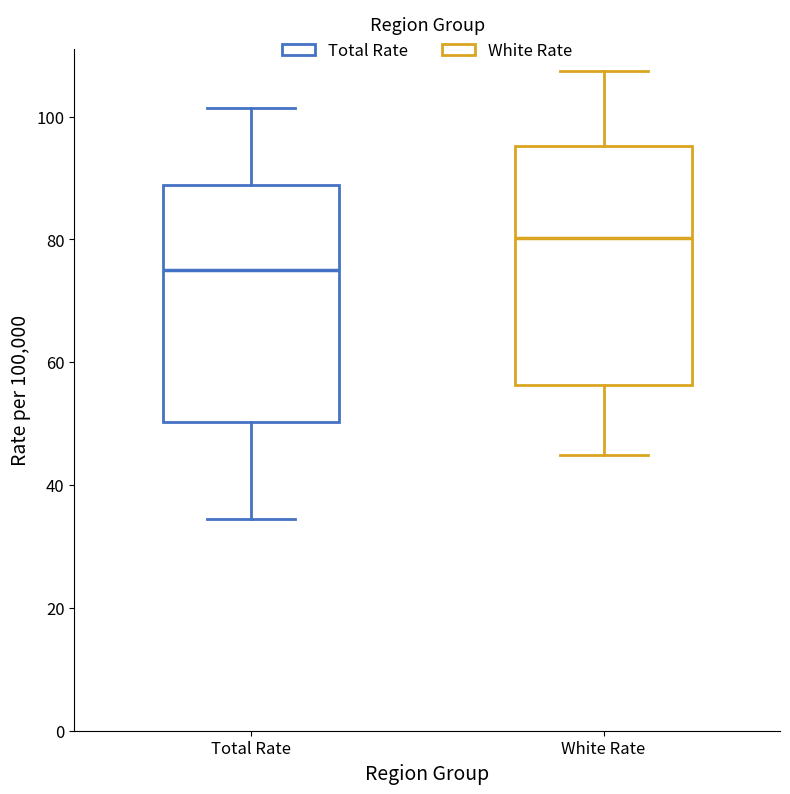

Reading left to right, transcribe this box plot: for each box, give where its median line is, the range the box spans, and where its two whiskers end, as read against the y-axis. The values are not printed on the chart, so give them approximately, as read against the axis.

Total Rate: median 74, box 50 to 88, whiskers 34 to 102
White Rate: median 80, box 56 to 96, whiskers 44 to 108